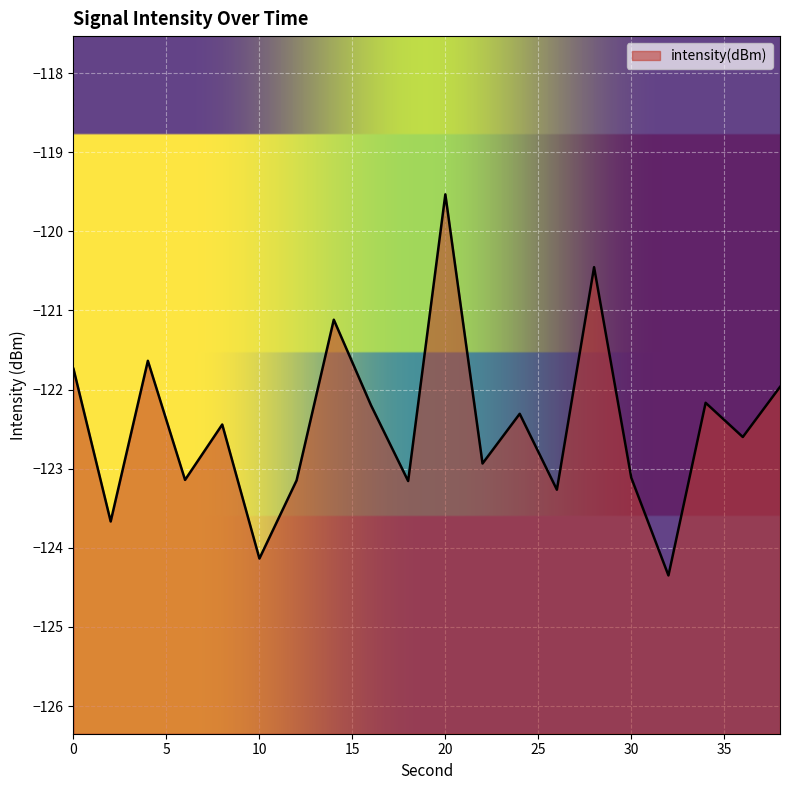

What is the value of the 5th point from the left?

-122.4